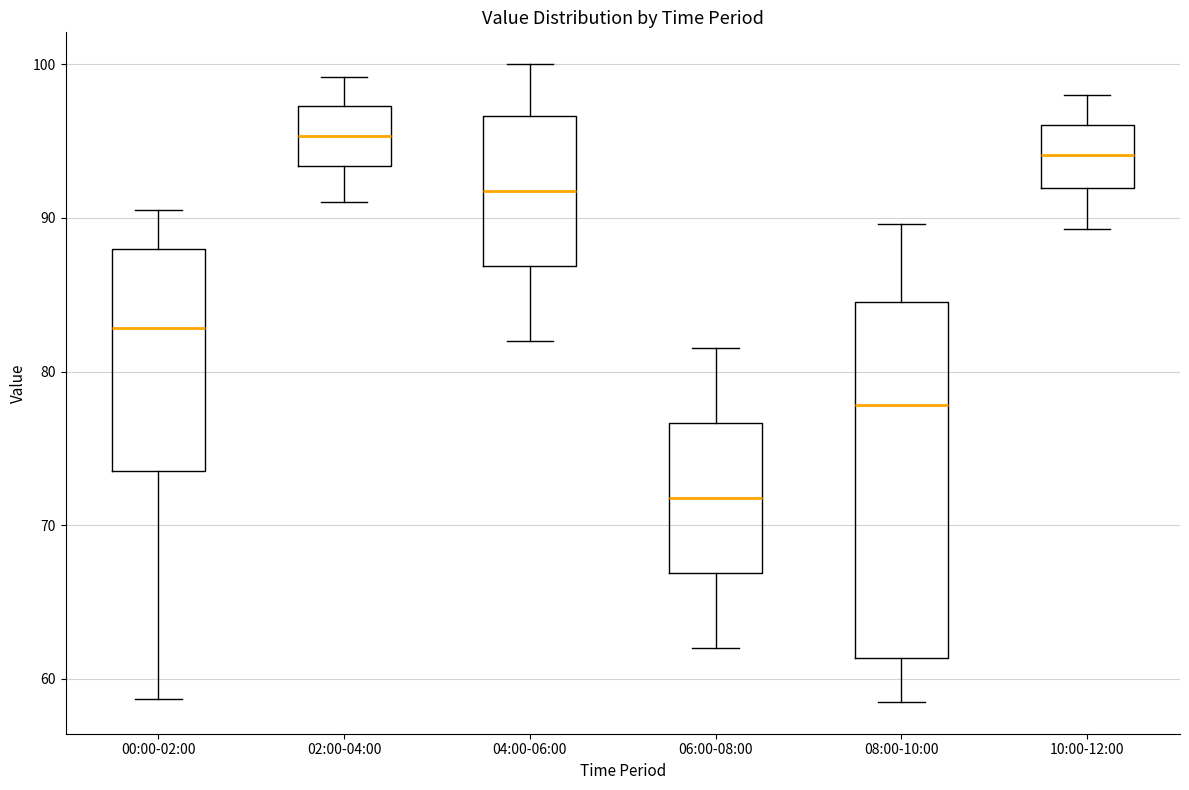

Reading left to right, transcribe this box plot: for each box, give where its median line is, the range the box spans, and where its two whiskers end, as read against the y-axis. The values are not printed on the chart, so give them approximately, as read against the axis.

00:00-02:00: median 83, box 74 to 88, whiskers 59 to 91
02:00-04:00: median 95, box 93 to 97, whiskers 91 to 99
04:00-06:00: median 92, box 87 to 97, whiskers 82 to 100
06:00-08:00: median 72, box 67 to 77, whiskers 62 to 82
08:00-10:00: median 78, box 61 to 85, whiskers 59 to 90
10:00-12:00: median 94, box 92 to 96, whiskers 89 to 98